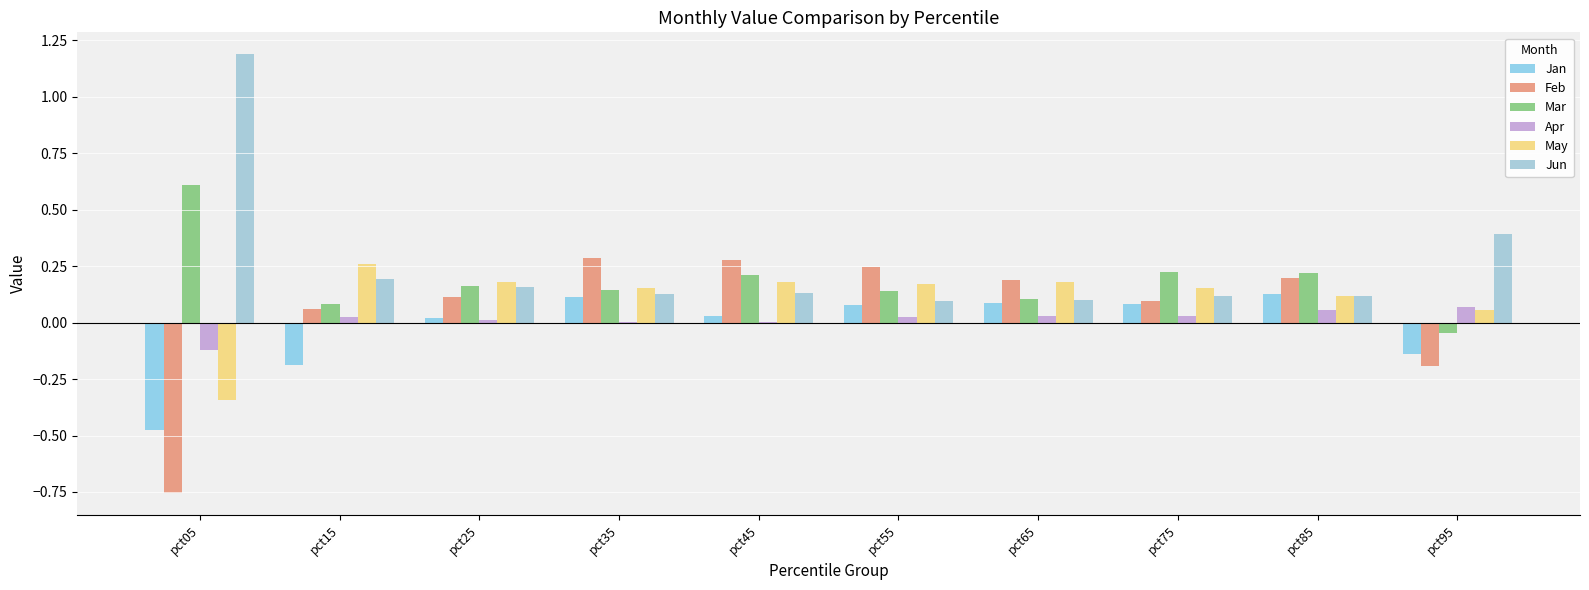

Reading left to right, what are all the values shown in this chart?

Jan: pct05=-0.5	pct15=-0.2	pct25=0.0	pct35=0.1	pct45=0.0	pct55=0.1	pct65=0.1	pct75=0.1	pct85=0.1	pct95=-0.1
Feb: pct05=-0.8	pct15=0.1	pct25=0.1	pct35=0.3	pct45=0.3	pct55=0.2	pct65=0.2	pct75=0.1	pct85=0.2	pct95=-0.2
Mar: pct05=0.6	pct15=0.1	pct25=0.2	pct35=0.1	pct45=0.2	pct55=0.1	pct65=0.1	pct75=0.2	pct85=0.2	pct95=-0.0
Apr: pct05=-0.1	pct15=0.0	pct25=0.0	pct35=0.0	pct45=0.0	pct55=0.0	pct65=0.0	pct75=0.0	pct85=0.1	pct95=0.1
May: pct05=-0.3	pct15=0.3	pct25=0.2	pct35=0.2	pct45=0.2	pct55=0.2	pct65=0.2	pct75=0.2	pct85=0.1	pct95=0.1
Jun: pct05=1.2	pct15=0.2	pct25=0.2	pct35=0.1	pct45=0.1	pct55=0.1	pct65=0.1	pct75=0.1	pct85=0.1	pct95=0.4